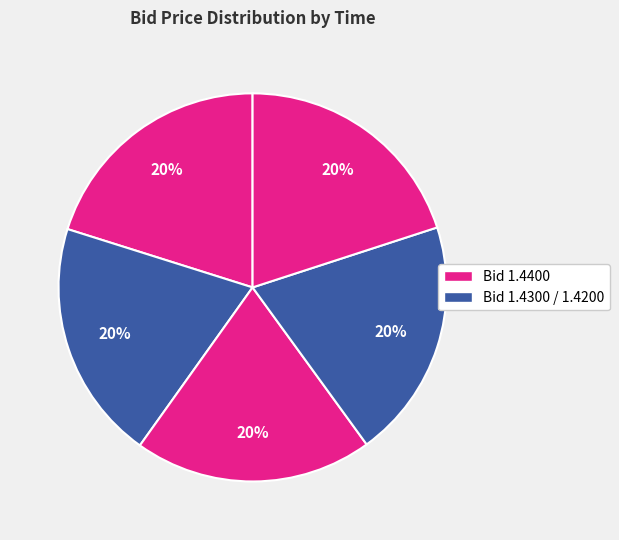

How many slices are in this pie chart?

5